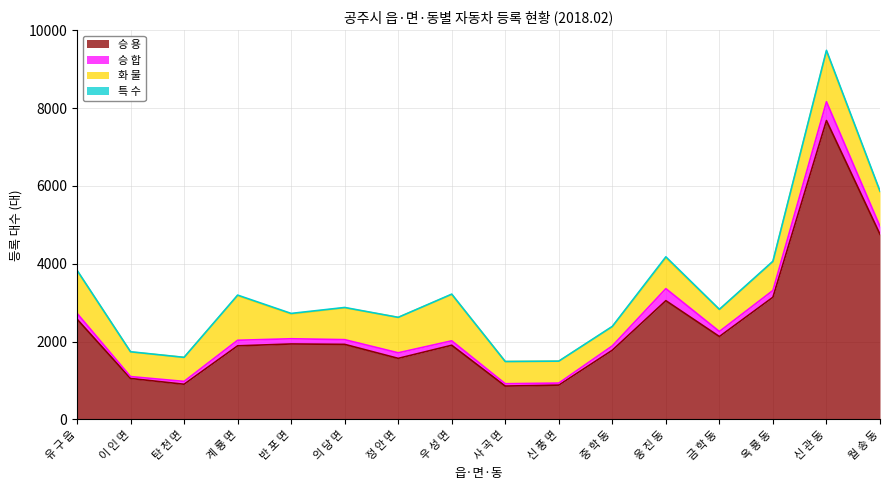

How many data points in 승 합 are above 134?

7